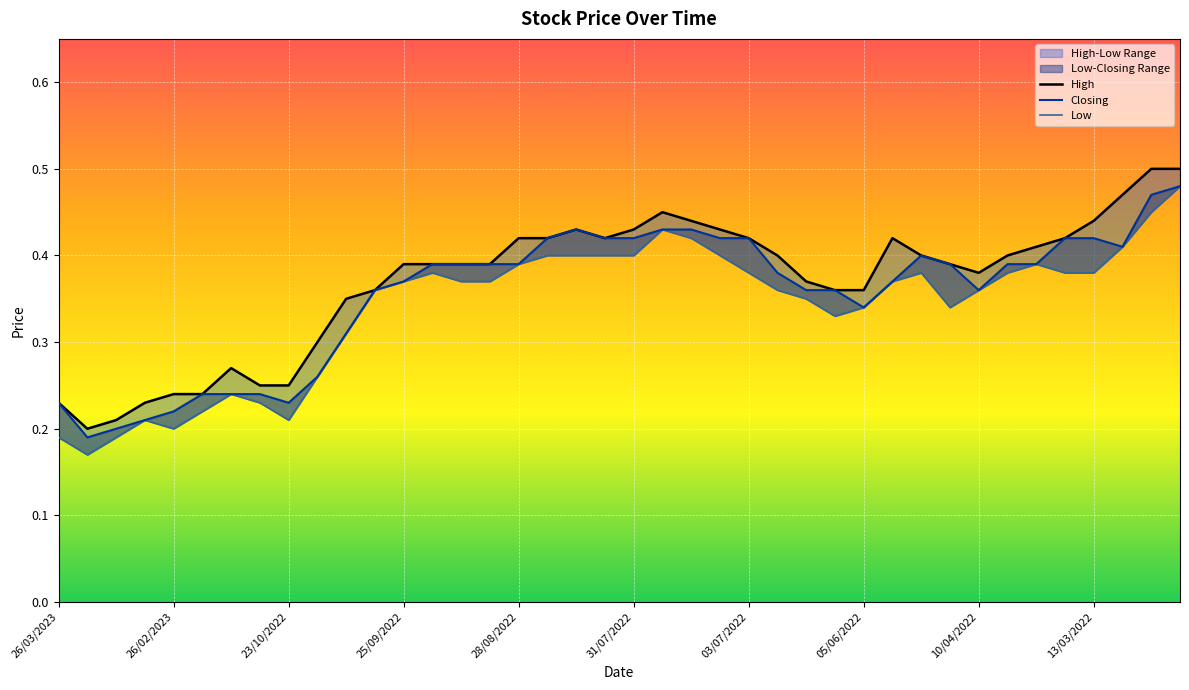

How many lines are shown in the chart?

3